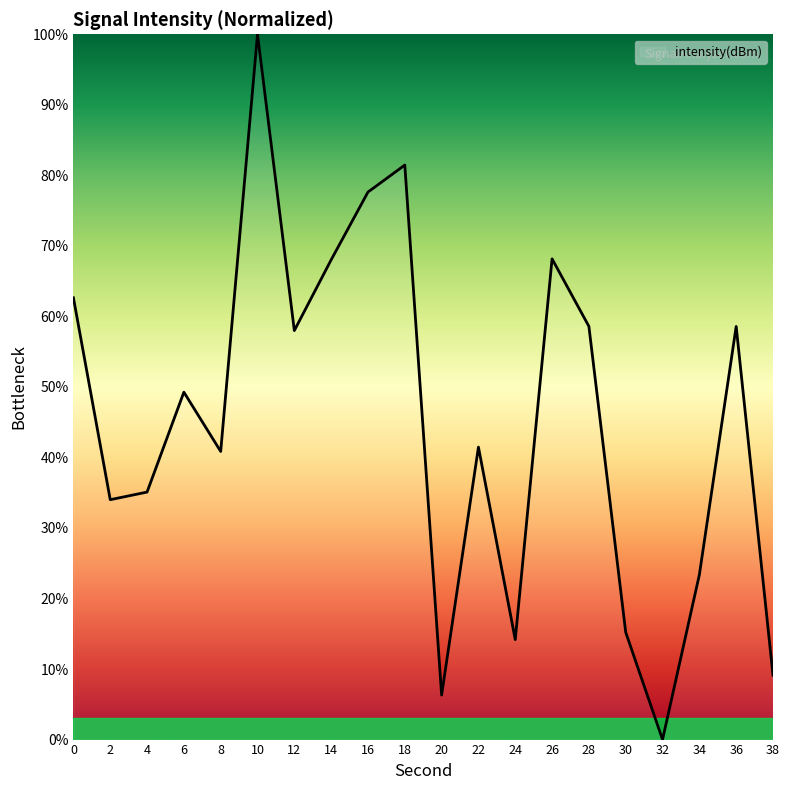

The chart shows a value of 23.4 at 34. True or false?

True